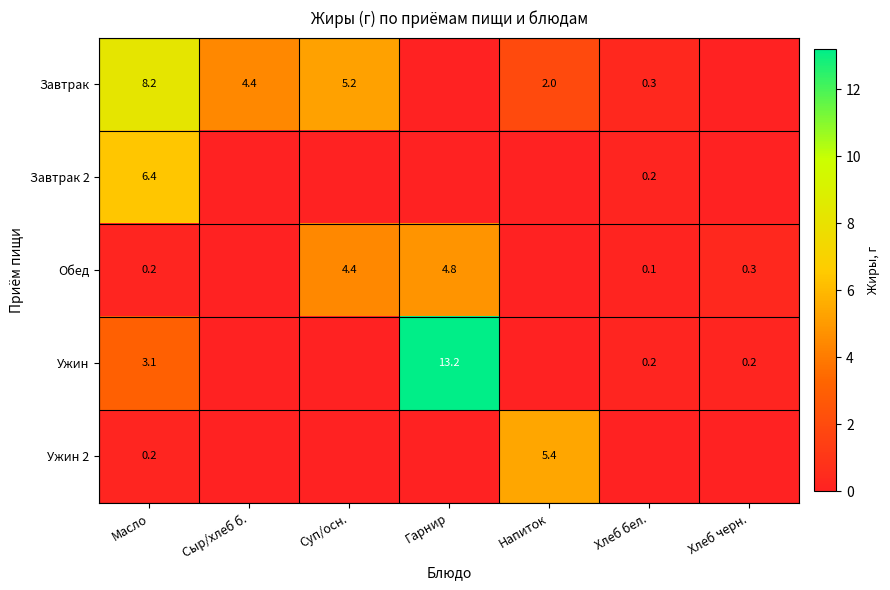

What is the difference between the Обед values at Хлеб бел. and Гарнир?

4.7